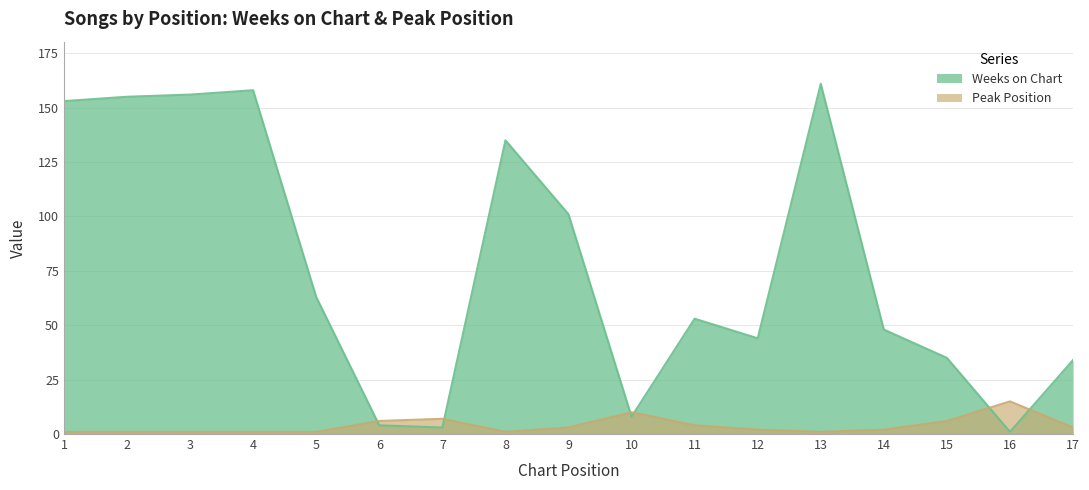

What is the spread (max minus min) of values at 8?

134